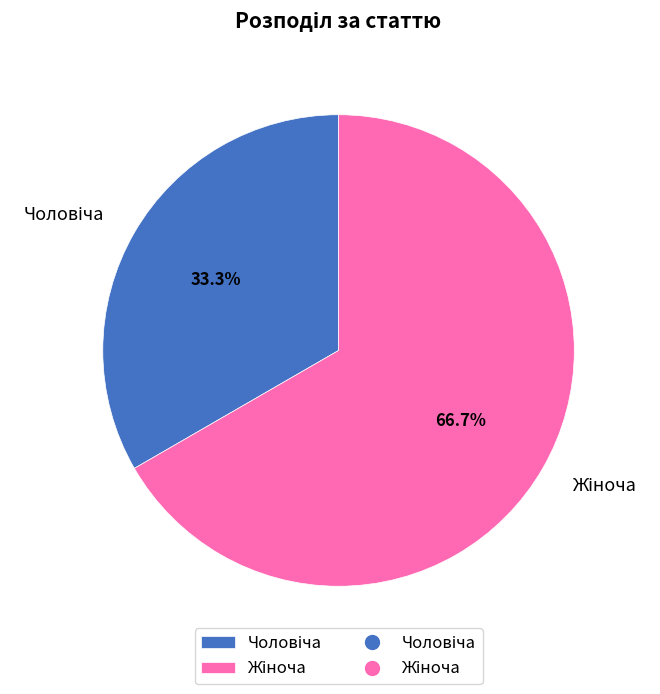

Is there any slice that represents more than half of the pie?

Yes